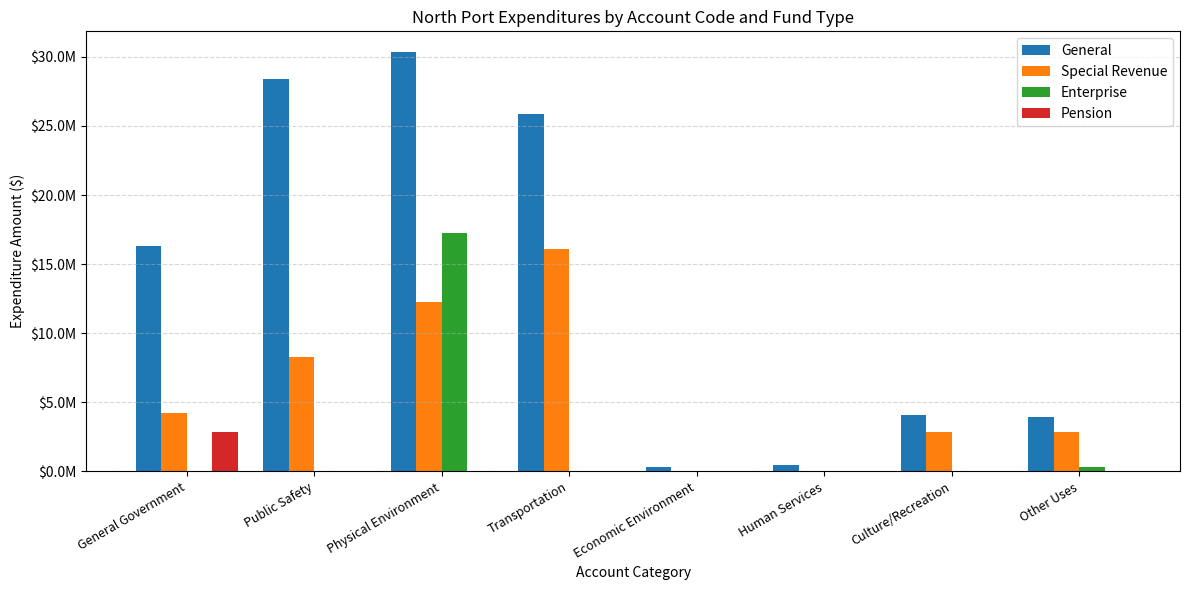

Reading left to right, extract all data points from this chart.

General: 16288704	28424443	30333194	25879300	338201	430634	4079609	3898832
Special Revenue: 4205634	8259946	12292473	16106539	0	40000	2863092	2813025
Enterprise: 0	0	17252790	0	0	0	0	349910
Pension: 2835498	0	0	0	0	0	0	0